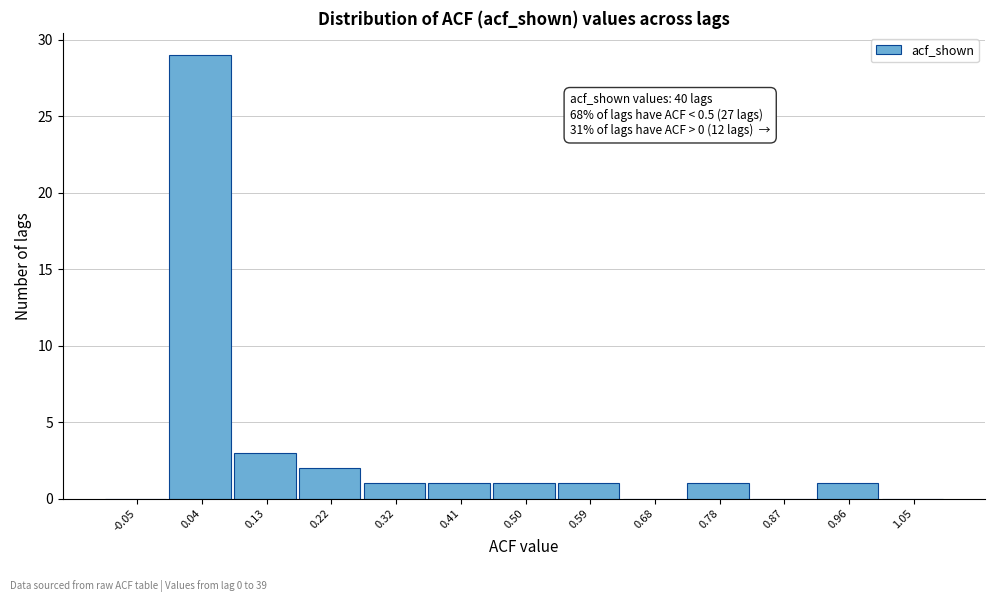

Which range on the x-axis has the tallest bar?

-0.01 to 0.08